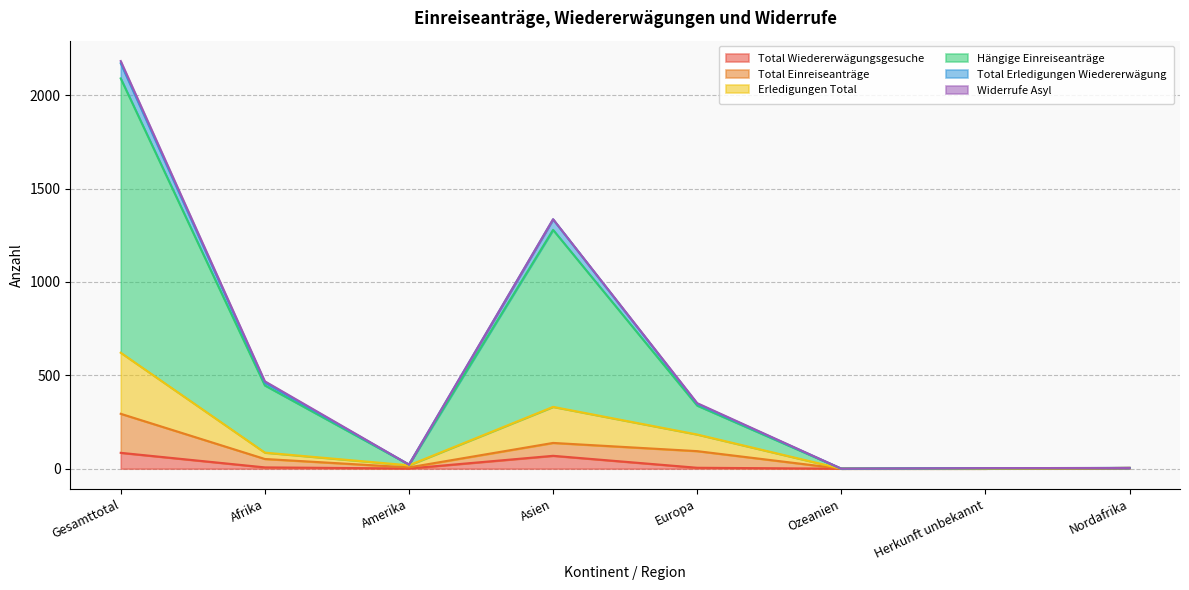

How many lines are shown in the chart?

6